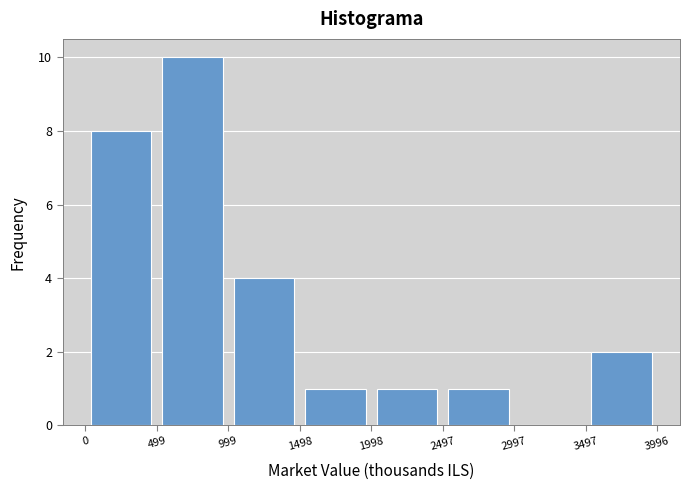

What is the height of the bar covering 0 to 499 on the x-axis? The values are not printed on the chart, so give them approximately, as read against the axis.

8